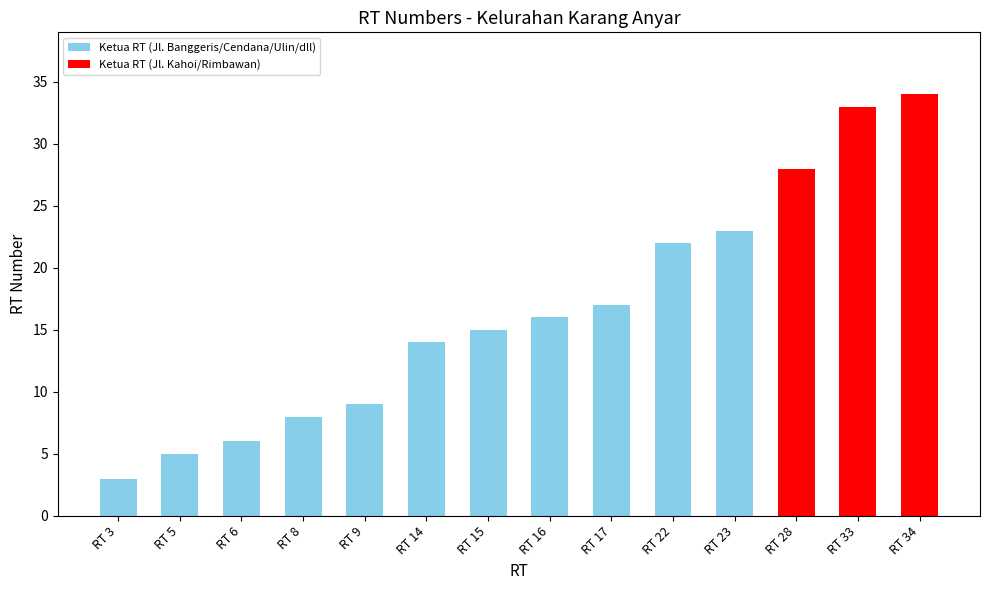

Is it true that the value at RT 3 is 3?

True